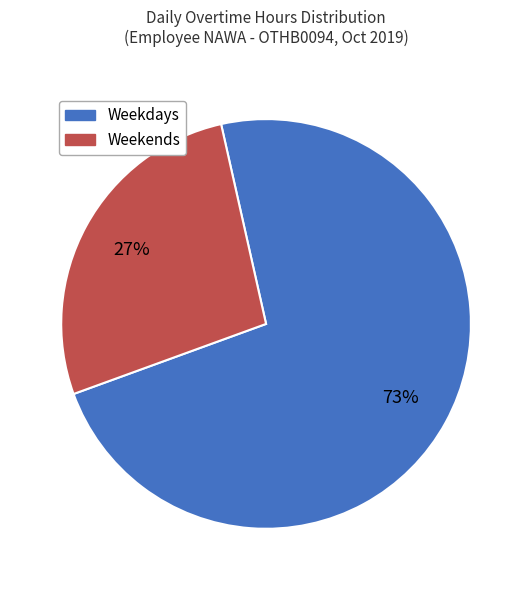

To the nearest percent, what is the average slice percentage?

50%